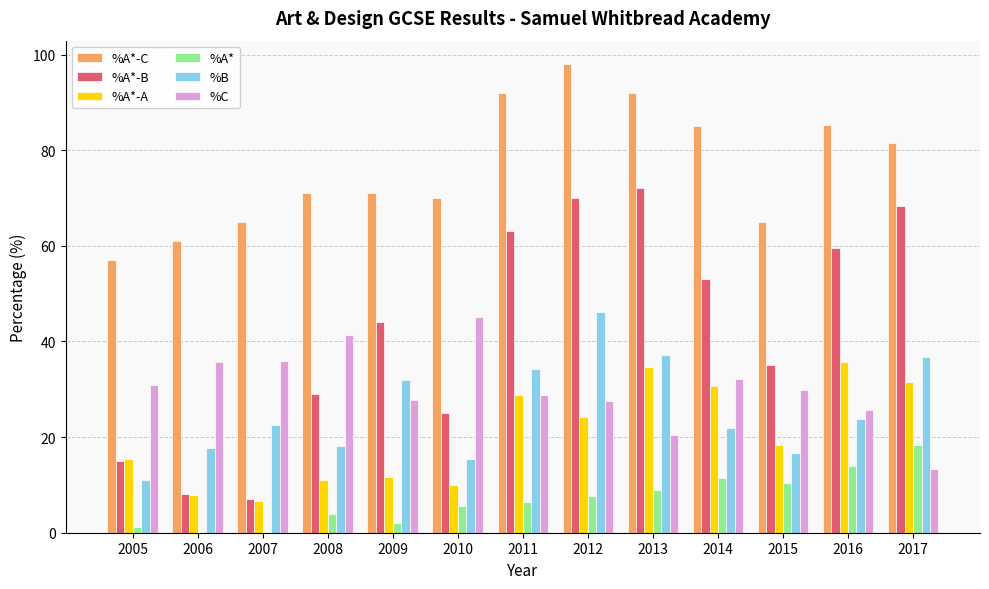

What is the approximate value of %A*-A at 2009?

11.7